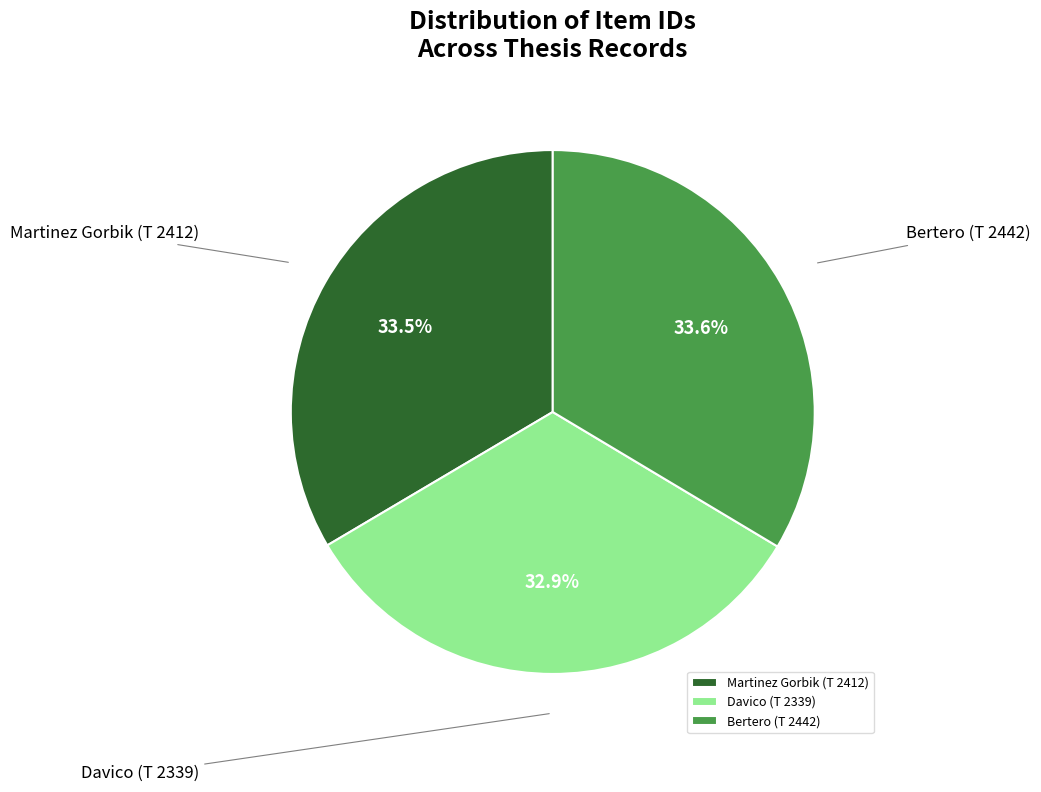

To the nearest percent, what is the difference between the Martinez Gorbik (T 2412) and Davico (T 2339) slice percentages?

1%